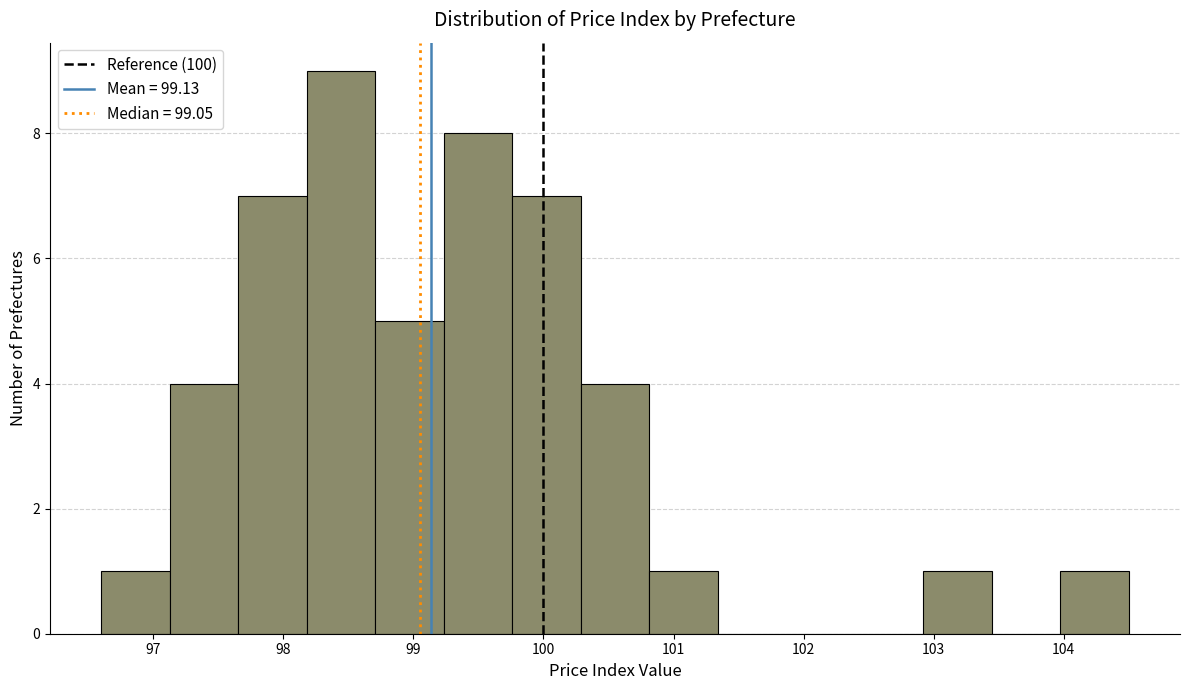

Reading left to right, transcribe this chart: for each bar, give the range it covers on the x-axis and its height. Neither the bar edges nor the heights are printed on the chart, so give them approximately, as read against the axes.

96.6 to 97.1: 1
97.1 to 97.7: 4
97.7 to 98.2: 7
98.2 to 98.7: 9
98.7 to 99.2: 5
99.2 to 99.8: 8
99.8 to 100.3: 7
100.3 to 100.8: 4
100.8 to 101.3: 1
101.3 to 101.9: 0
101.9 to 102.4: 0
102.4 to 102.9: 0
102.9 to 103.4: 1
103.4 to 104.0: 0
104.0 to 104.5: 1